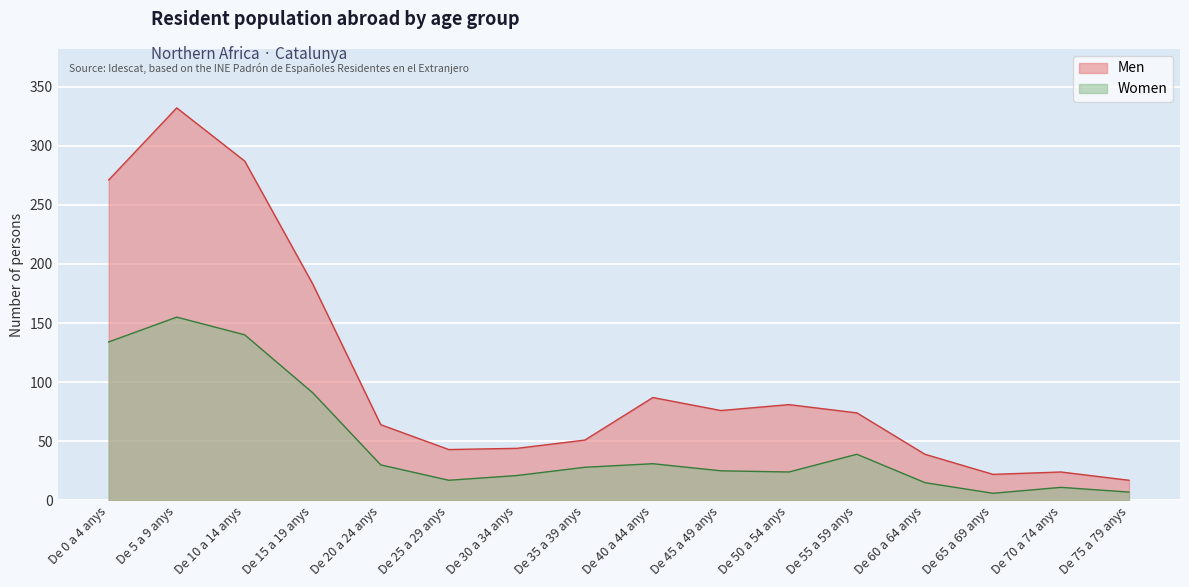

What is the value of the Women point at the 7th from the left?

21